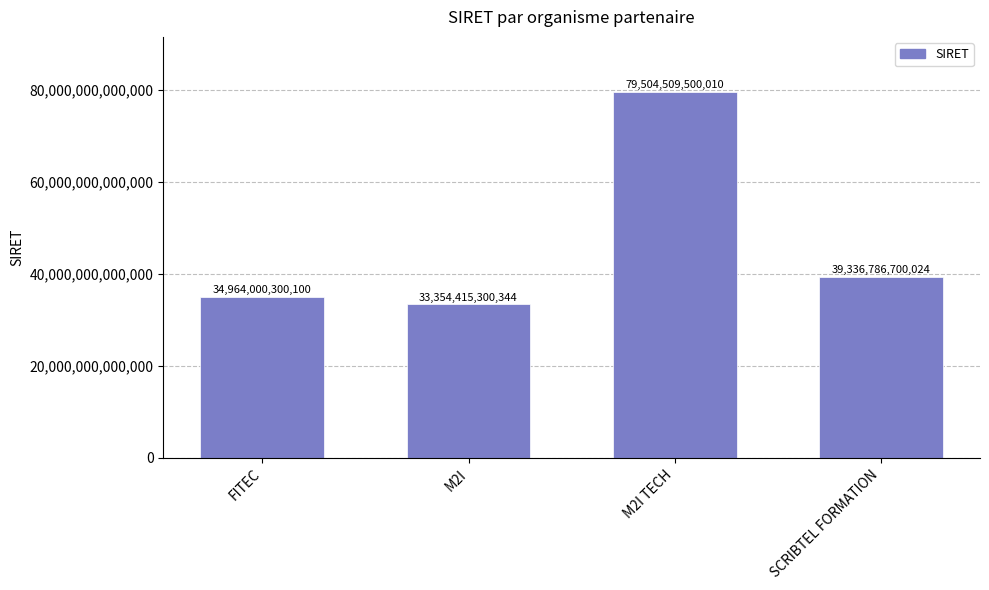

Rank the categories by value from highest to lowest.

M2I TECH, SCRIBTEL FORMATION, FITEC, M2I